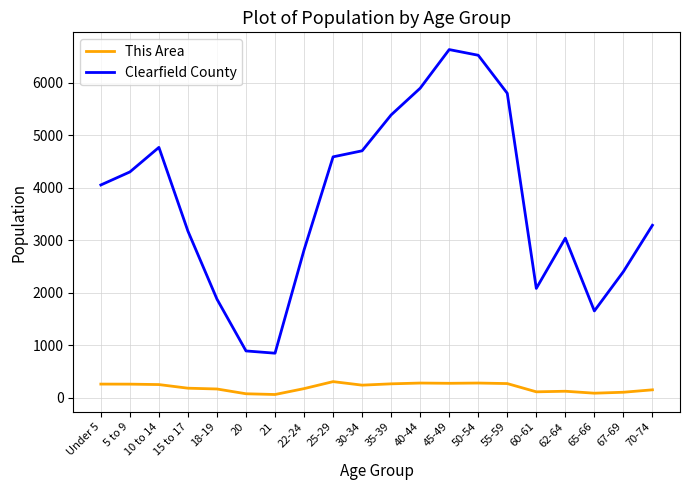

Is the value of Clearfield County at 65-66 greater than the value of This Area at 70-74?

Yes